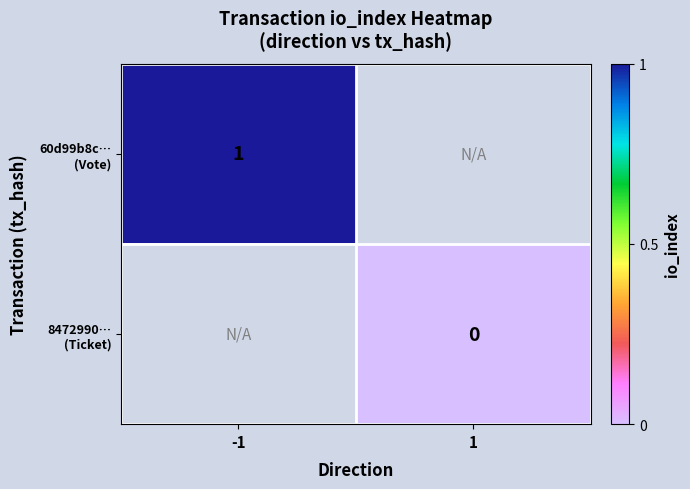

The 60d99b8c… (Vote) series shows 1.5 at -1. True or false?

False